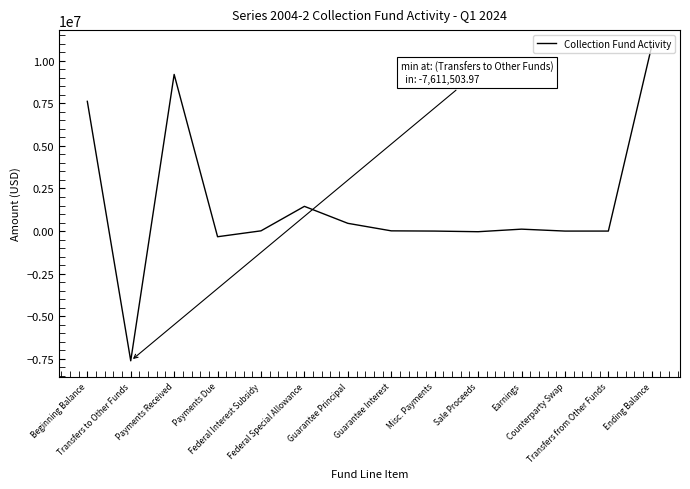

Between Counterparty Swap and Payments Due, which is larger?

Counterparty Swap